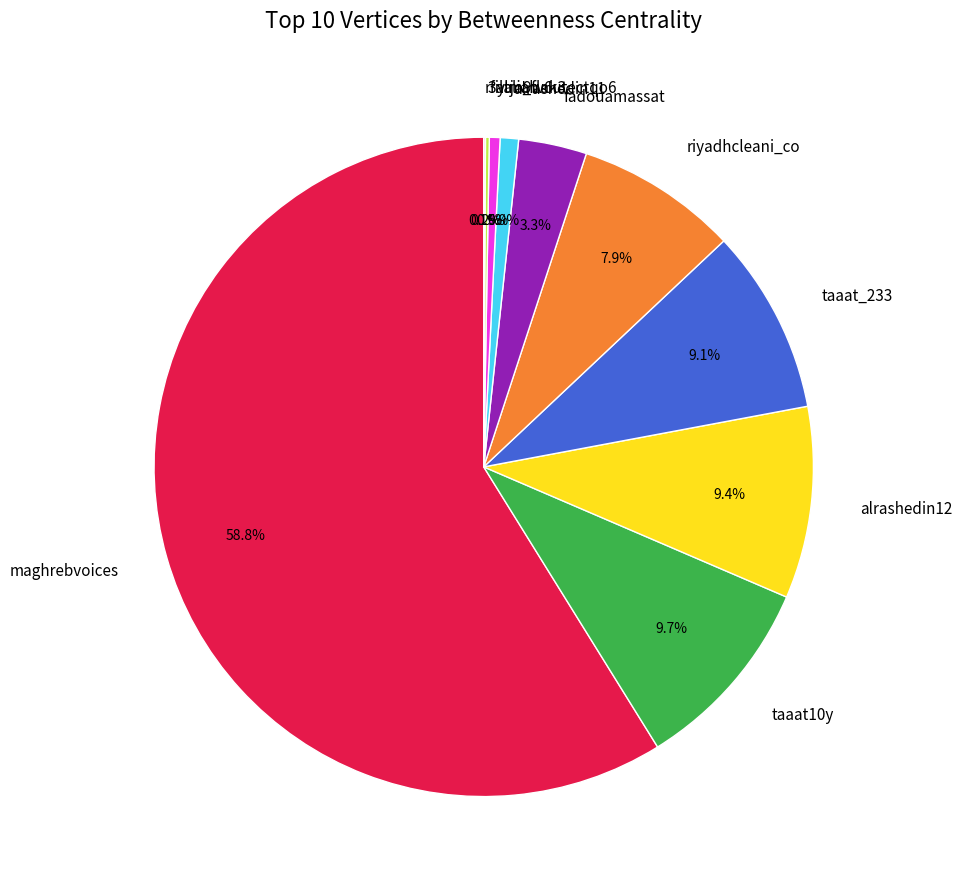

Is there any slice that represents more than half of the pie?

Yes